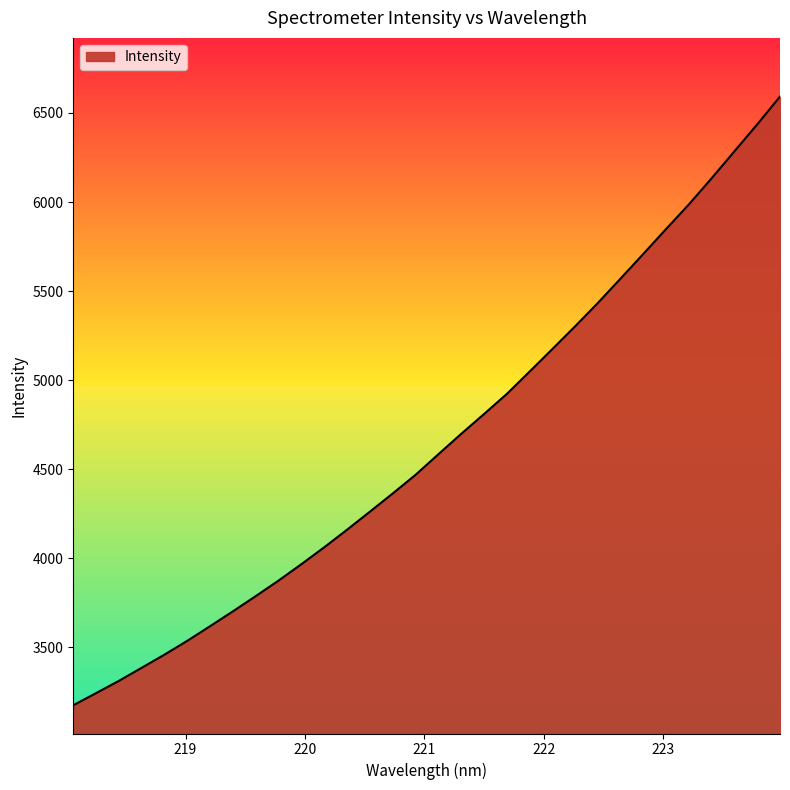

What is the smallest value displayed?

3173.5